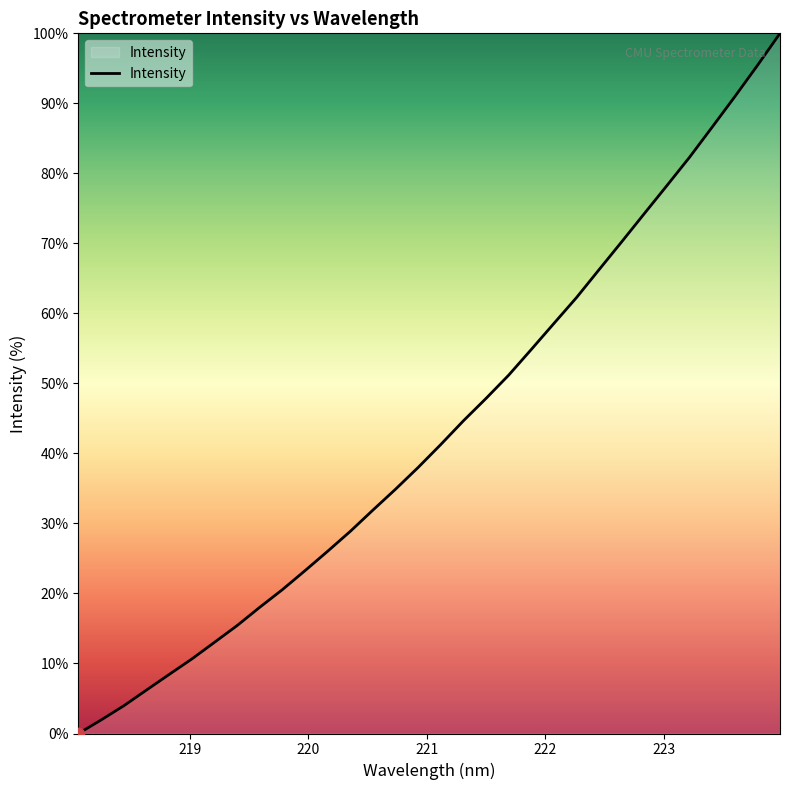

What is the maximum value shown in the chart?

100.0